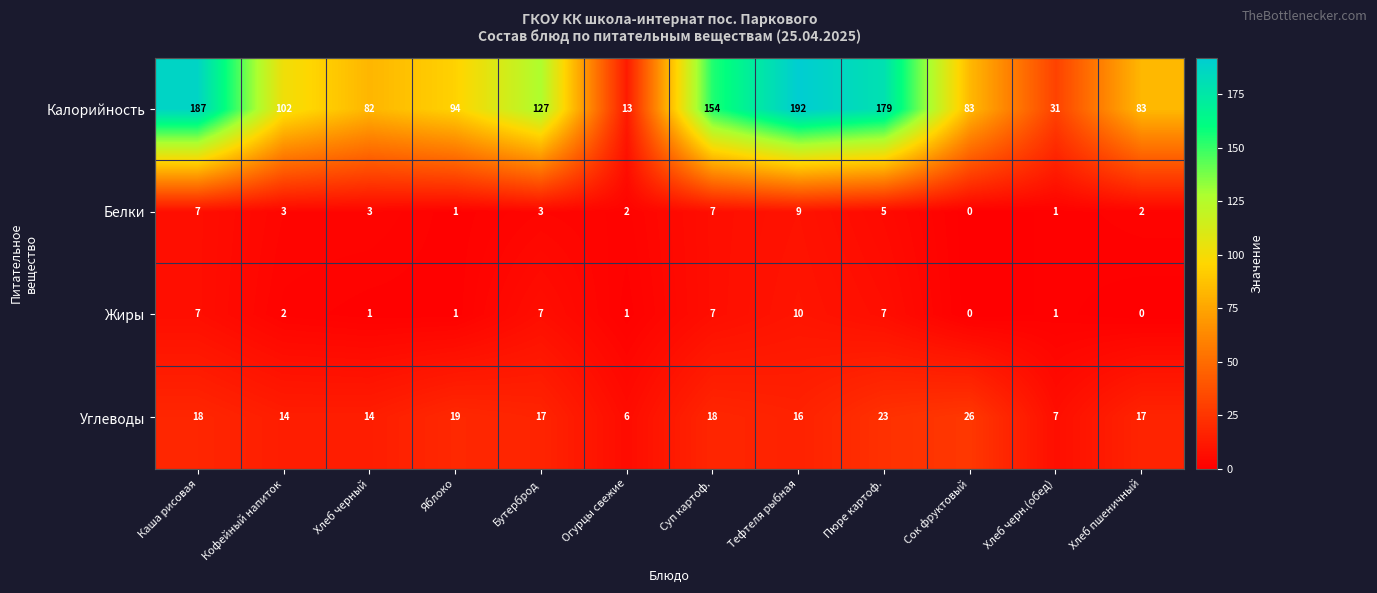

Count the number of categories in the chart.

12